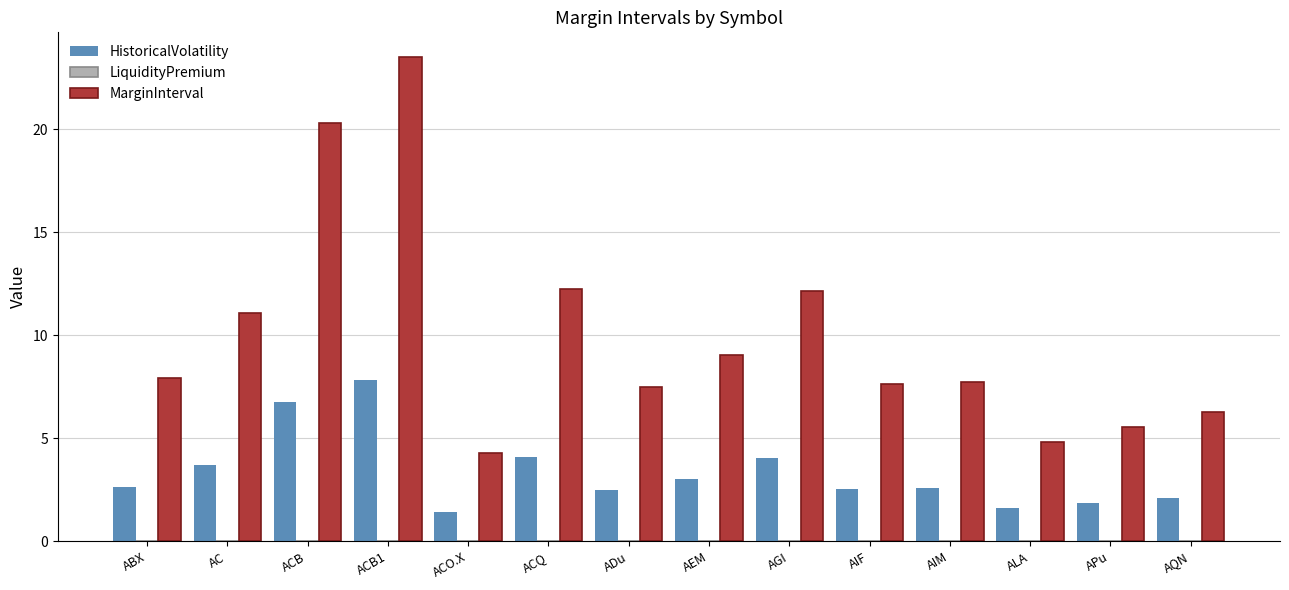

List the series in order of their peak value, lowest first.

HistoricalVolatility, MarginInterval